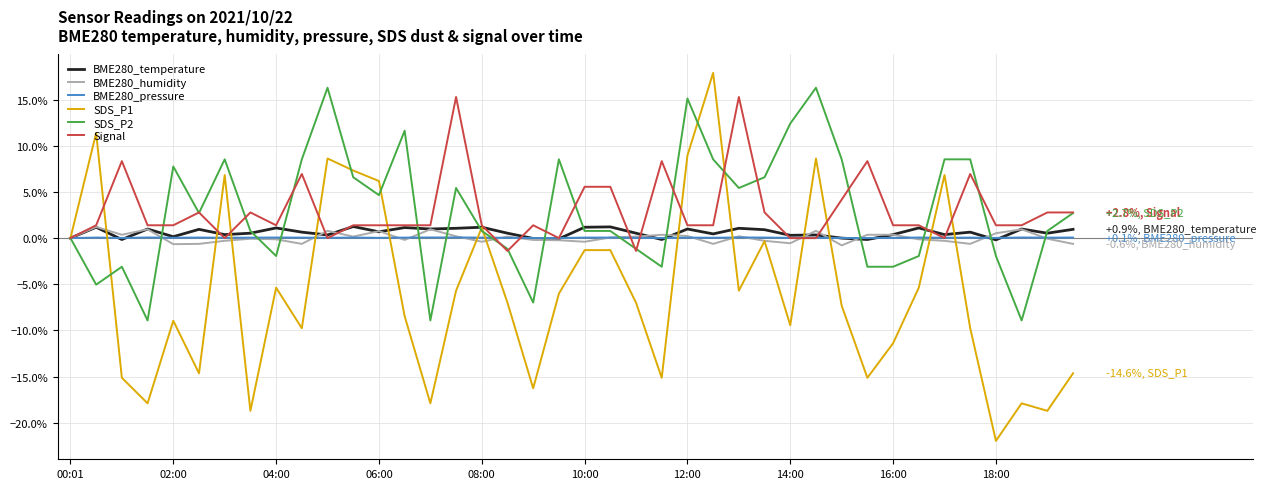

Which series has the largest range (max minus min)?

SDS_P1